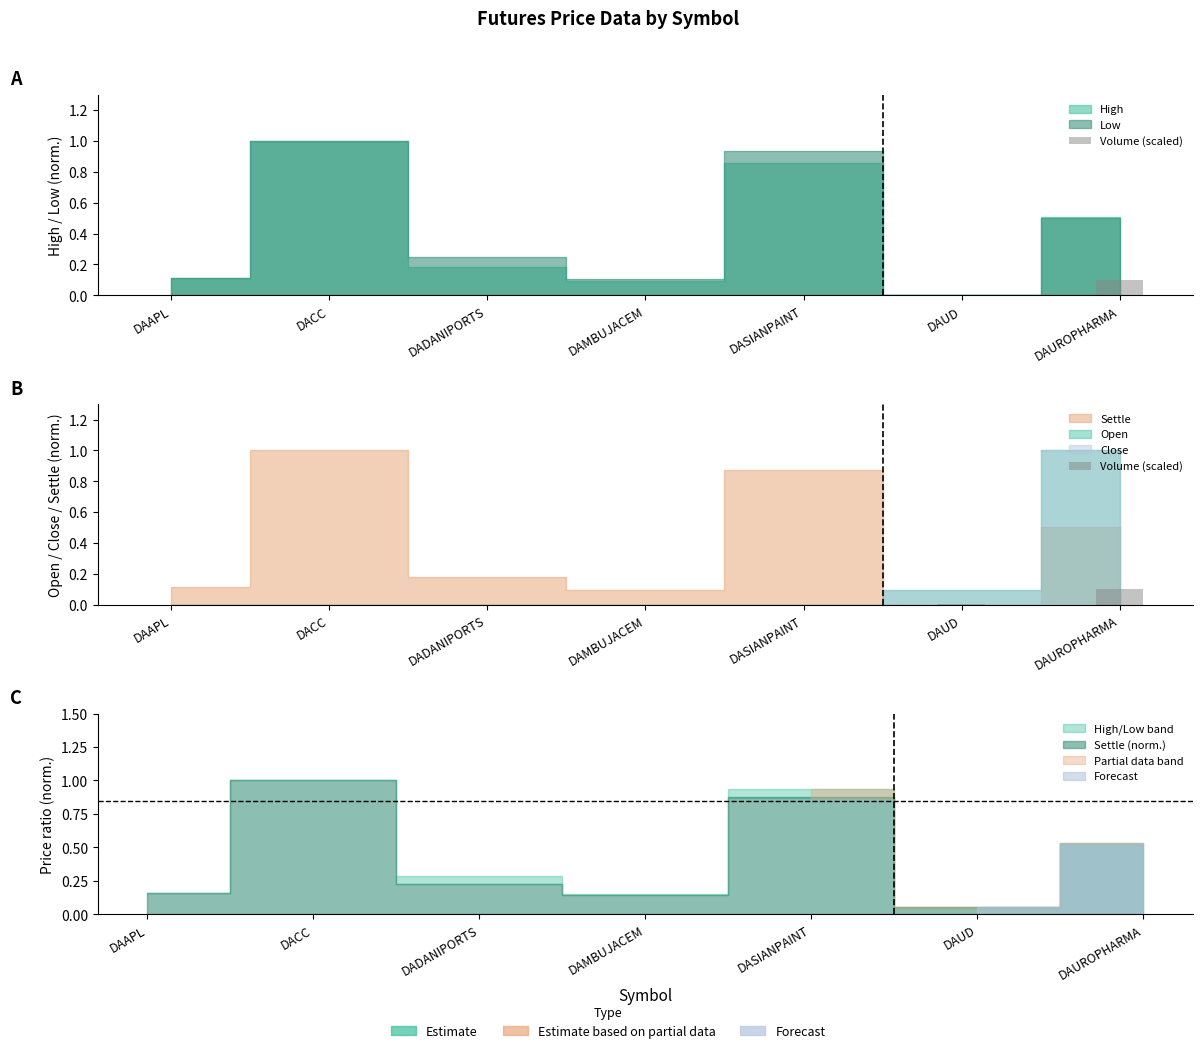

Which has a higher value, DAUD or DAUROPHARMA?

DAUROPHARMA